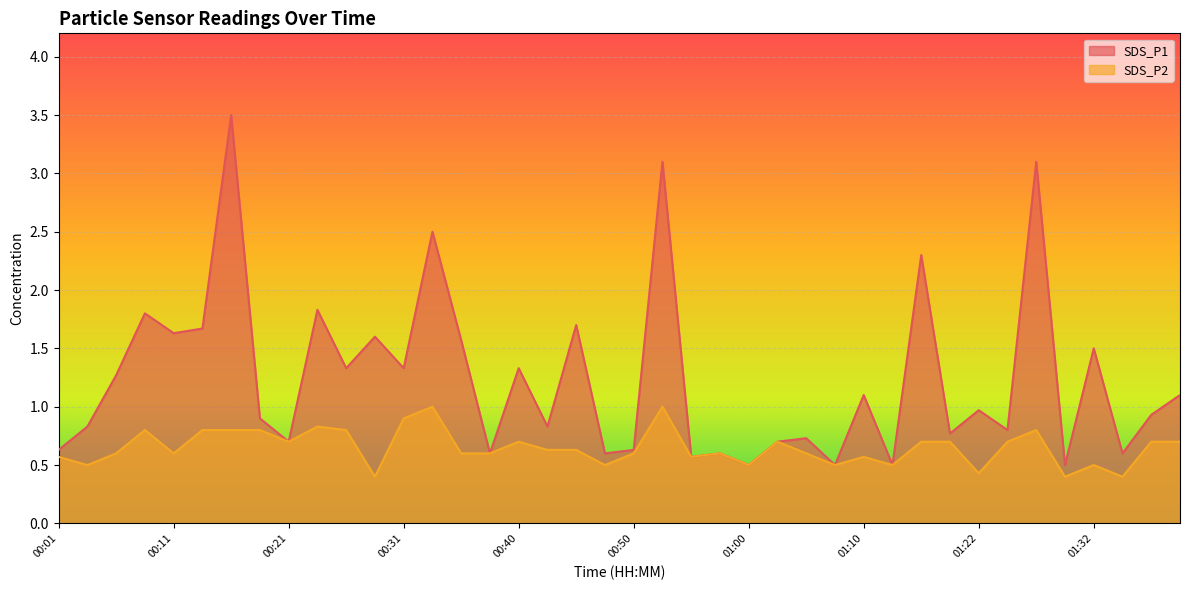

At which category does SDS_P2 reach its first local valley?

00:04